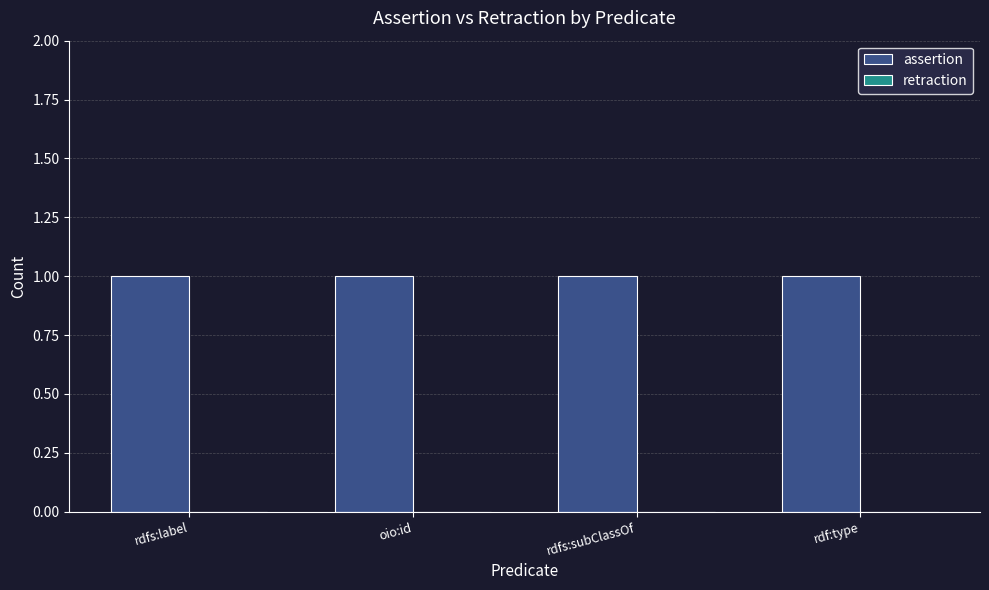

Which has a higher value, rdfs:subClassOf or oio:id?

rdfs:subClassOf